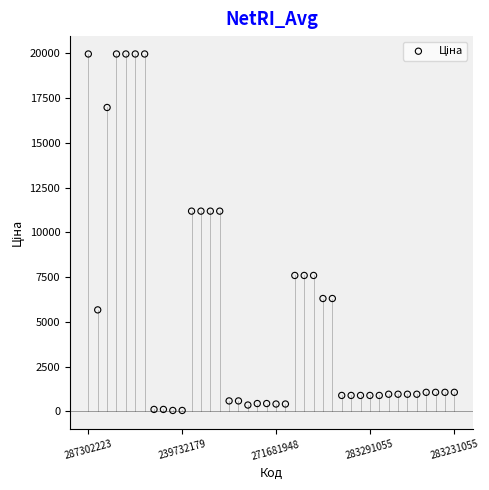

What is the range of Y values (max minus min)?

19907.1